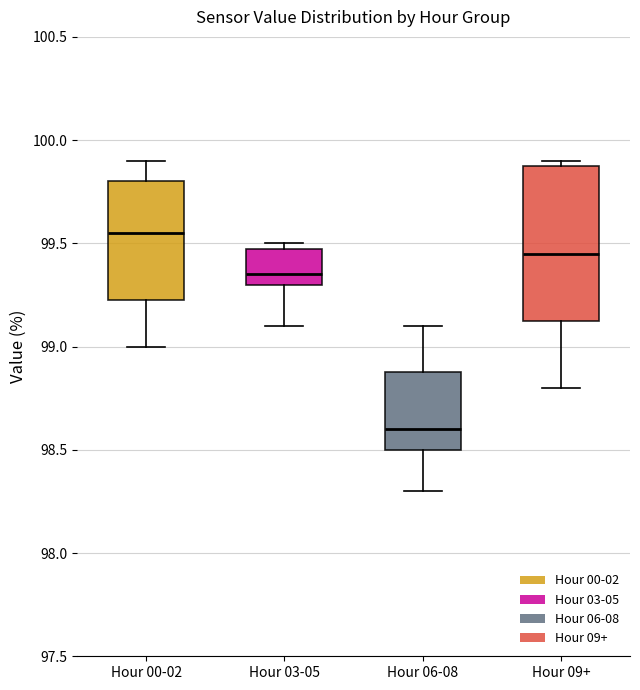

Which box's median line is the lowest?

Hour 06-08